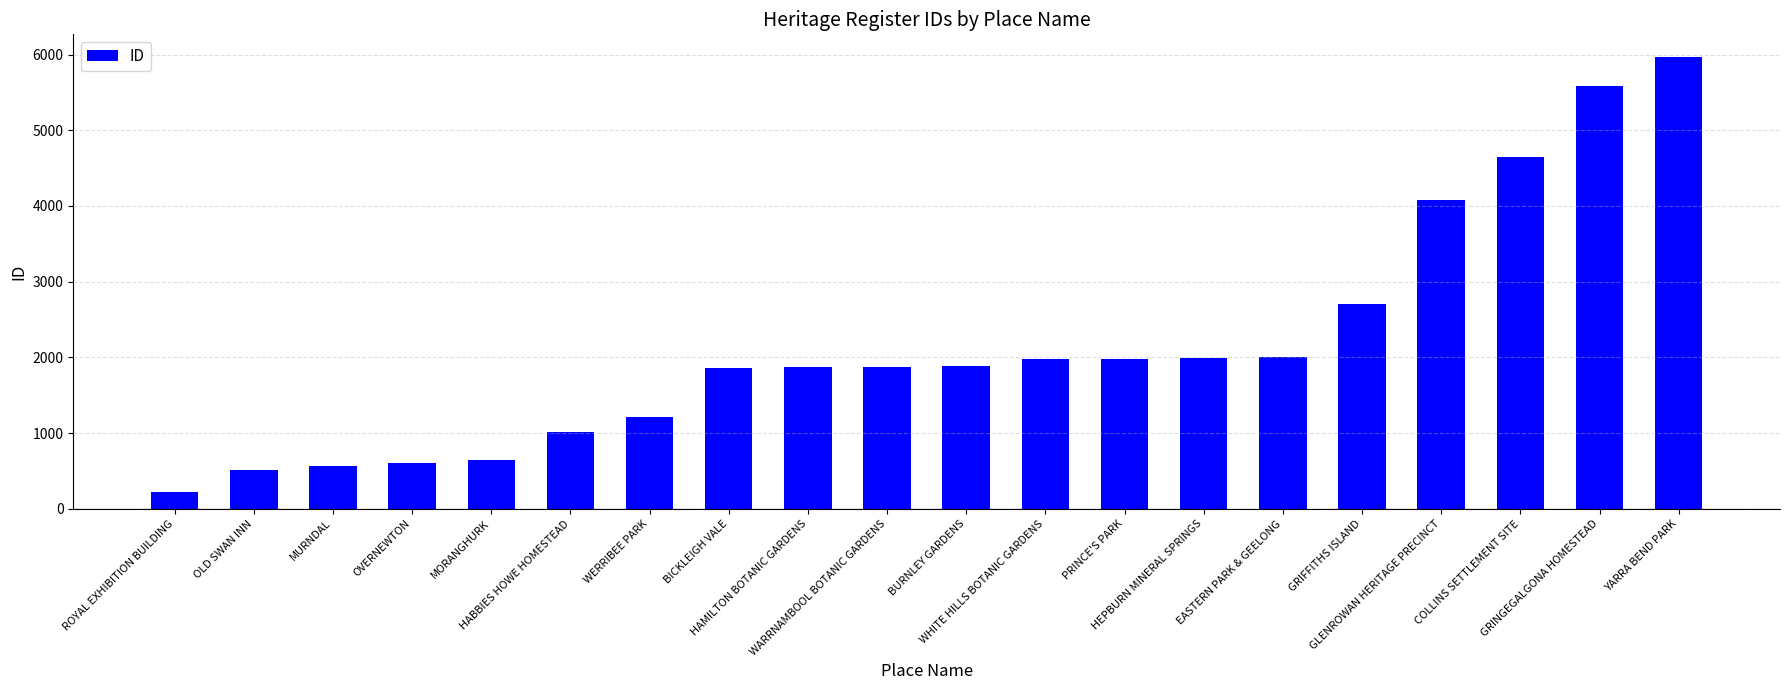

What is the difference between the maximum and minimum values?

5740